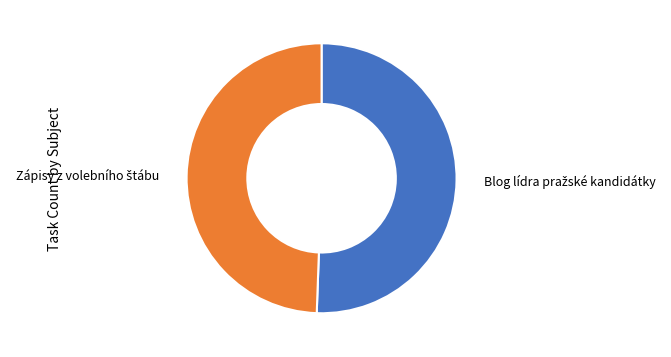

Is there a majority slice in this chart?

Yes